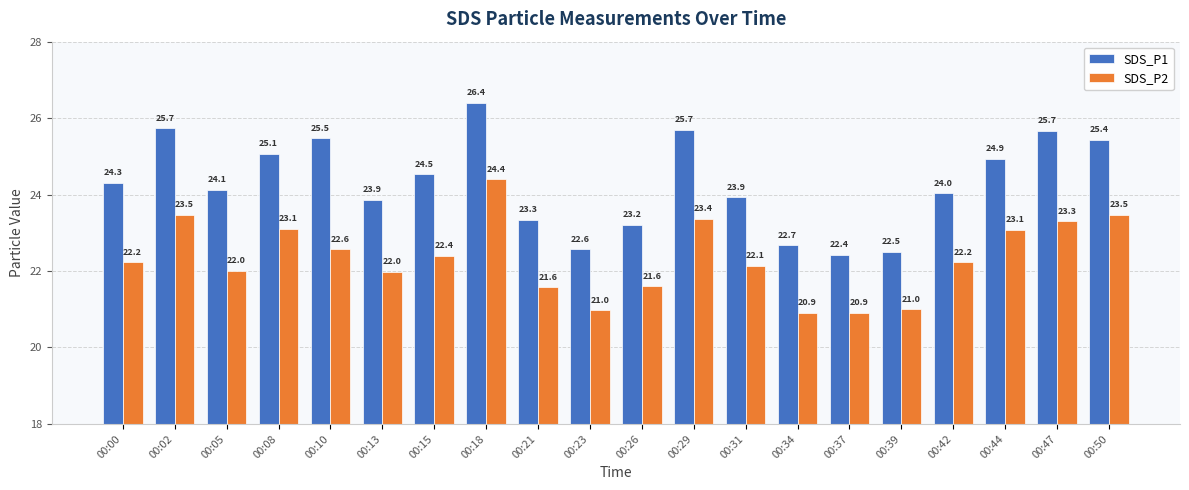

Reading left to right, list all the values displayed in this chart.

SDS_P1: 00:00=24.3	00:02=25.7	00:05=24.1	00:08=25.1	00:10=25.5	00:13=23.9	00:15=24.5	00:18=26.4	00:21=23.3	00:23=22.6	00:26=23.2	00:29=25.7	00:31=23.9	00:34=22.7	00:37=22.4	00:39=22.5	00:42=24.0	00:44=24.9	00:47=25.7	00:50=25.4
SDS_P2: 00:00=22.2	00:02=23.5	00:05=22.0	00:08=23.1	00:10=22.6	00:13=22.0	00:15=22.4	00:18=24.4	00:21=21.6	00:23=21.0	00:26=21.6	00:29=23.4	00:31=22.1	00:34=20.9	00:37=20.9	00:39=21.0	00:42=22.2	00:44=23.1	00:47=23.3	00:50=23.5